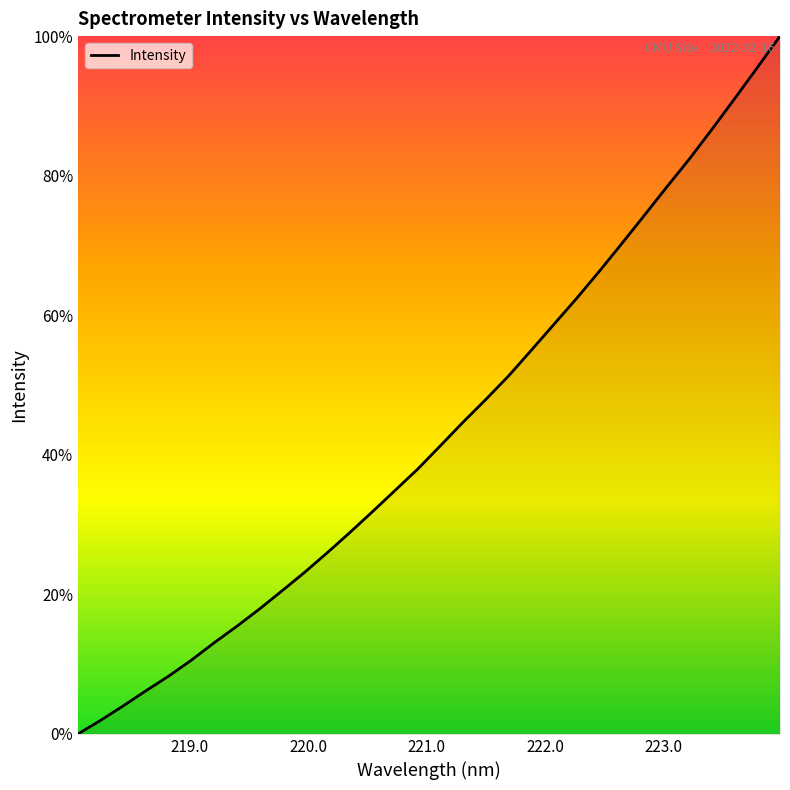

Is this an area chart (filled region under the line)?

No